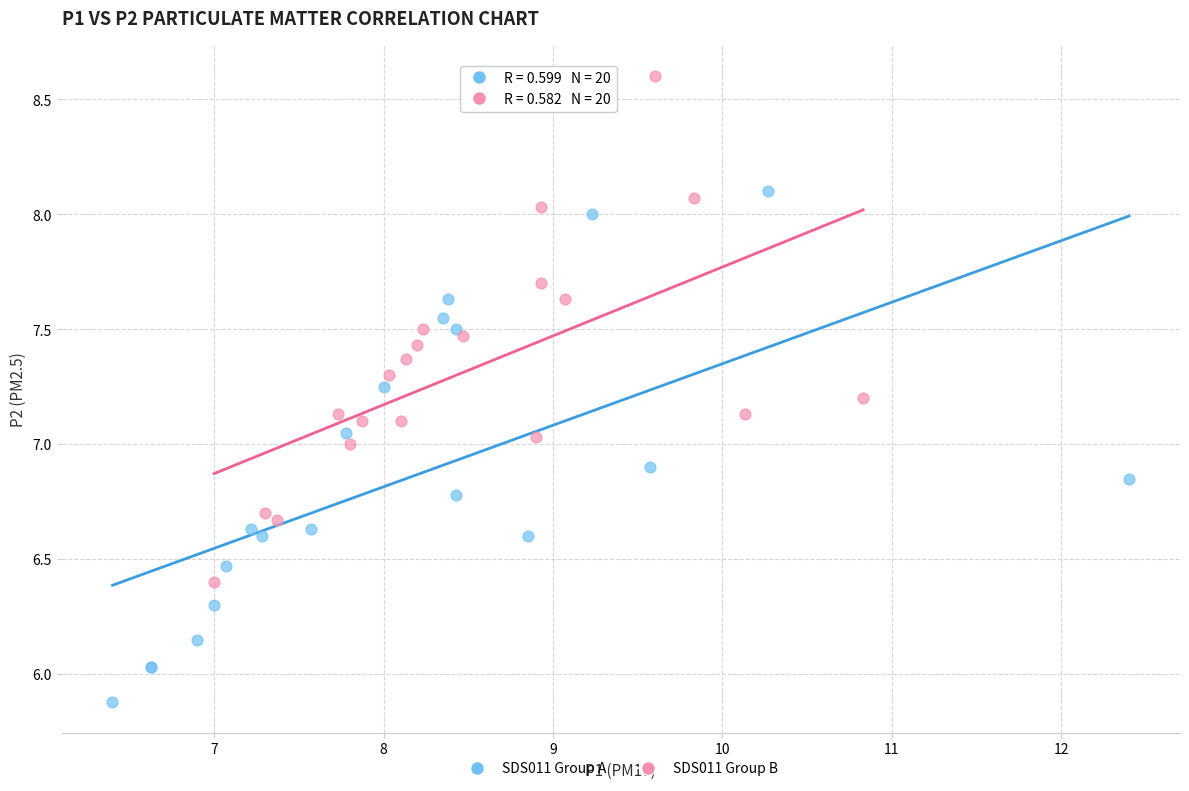

Which series reaches the maximum Y coordinate?

SDS011 Group B